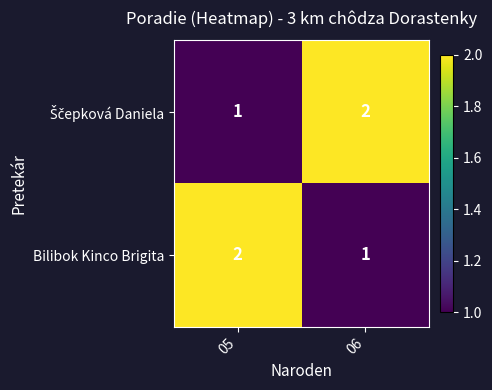

What is the smallest value displayed?

1